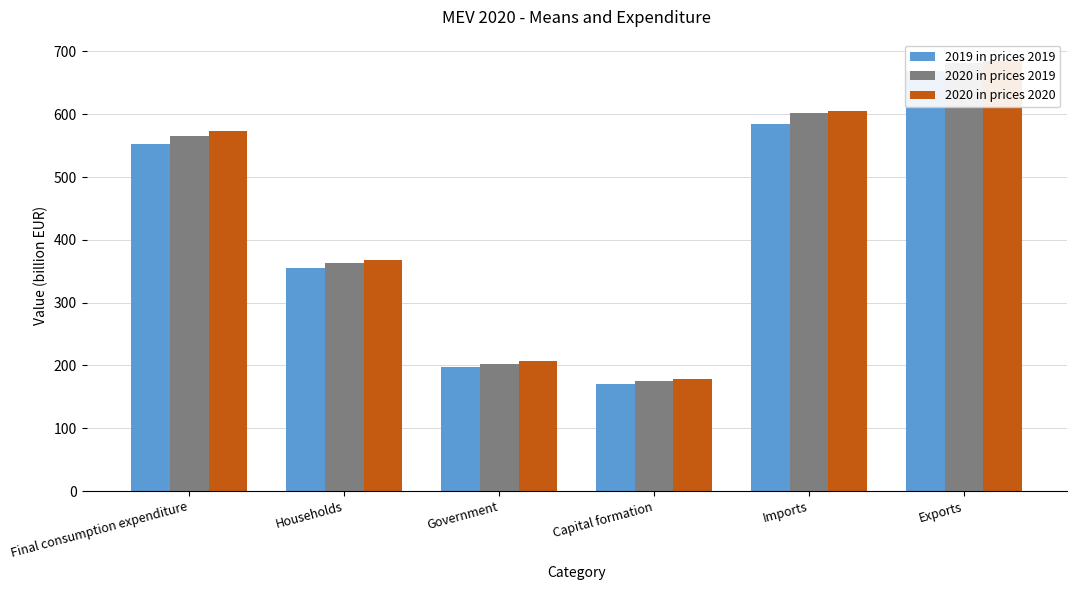

How many bars are there in each group?

3